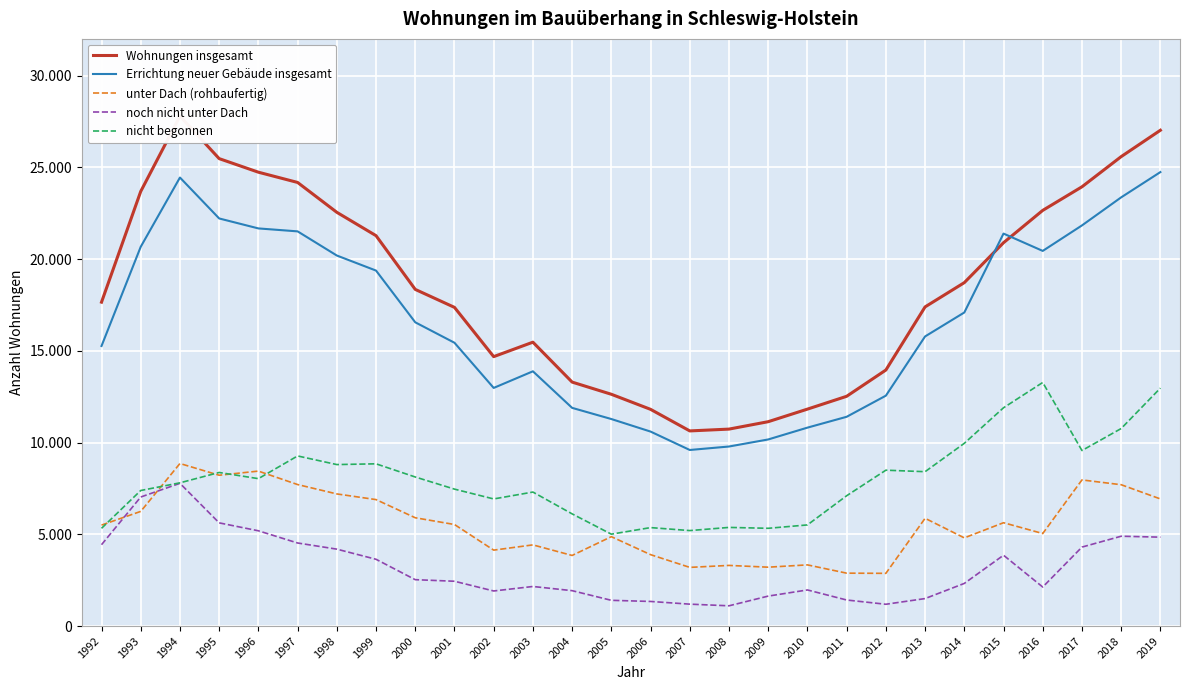

What is the average value of the unter Dach (rohbaufertig) series?

5516